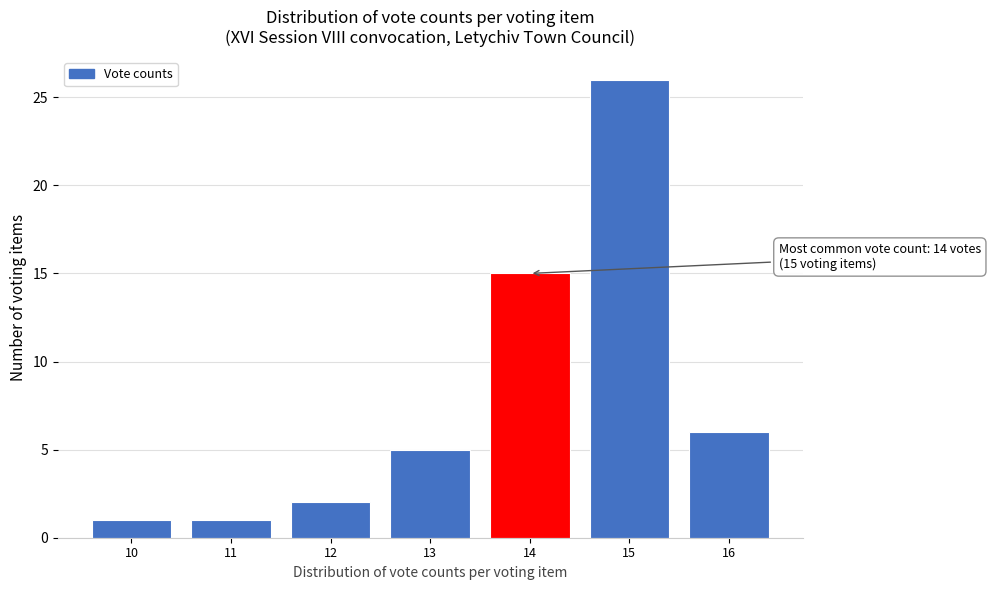

Reading right to left, transcribe all the data shown in this chart.

16=6	15=26	14=15	13=5	12=2	11=1	10=1